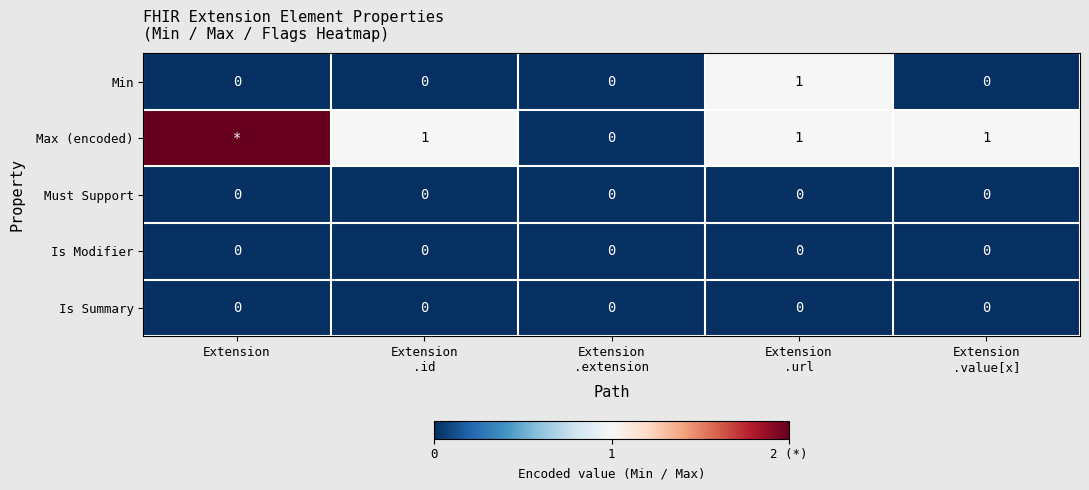

The value of Is Summary at Extension is 0. True or false?

True